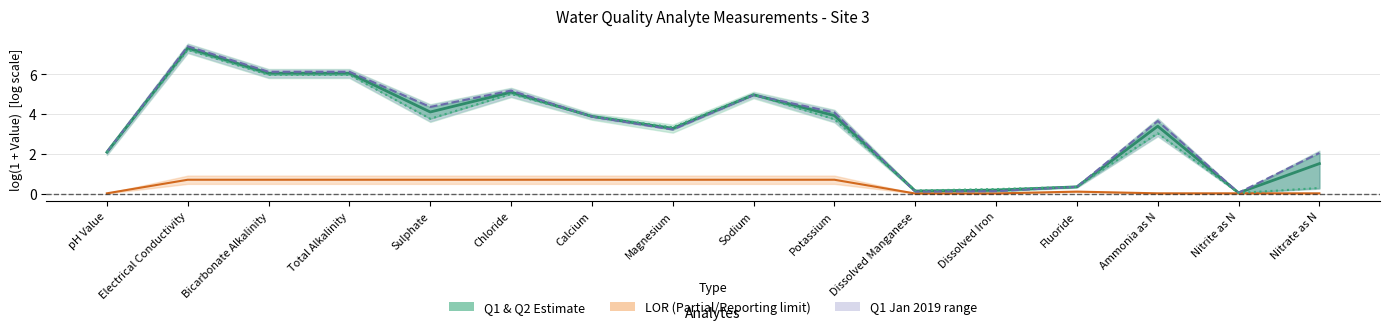

True or false: LOR (Limit of Reporting) and Q2 Apr 2019 intersect in this chart.

False